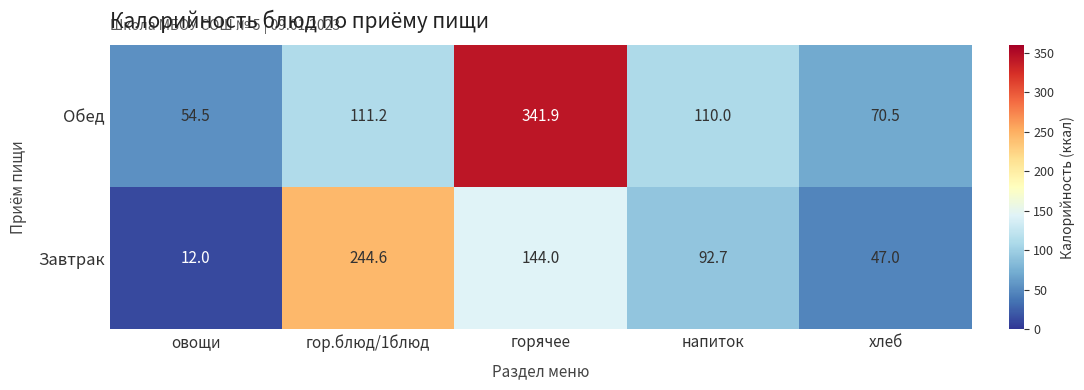

Reading left to right, list all the values displayed in this chart.

Обед: 54.5	111.2	341.9	110.0	70.5
Завтрак: 12.0	244.6	144.0	92.7	47.0